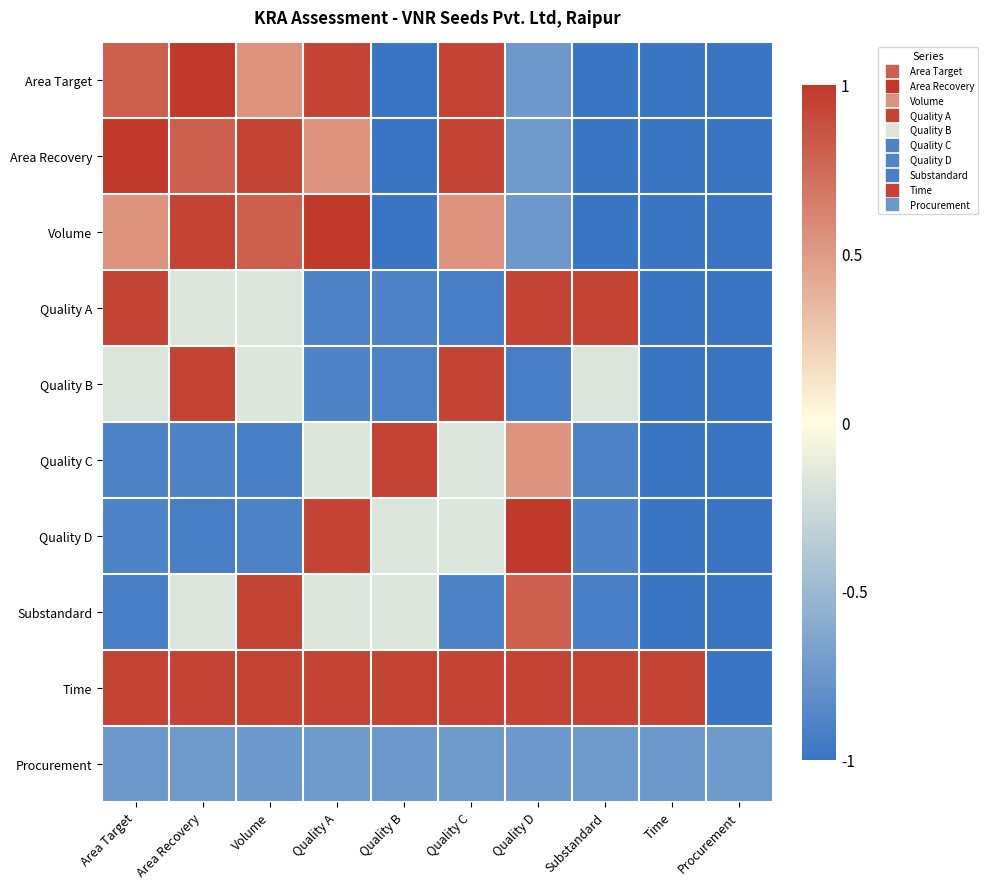

Rank the series by their maximum value, from lowest to highest.

Procurement, Quality A, Quality B, Quality C, Substandard, Time, Area Target, Area Recovery, Volume, Quality D